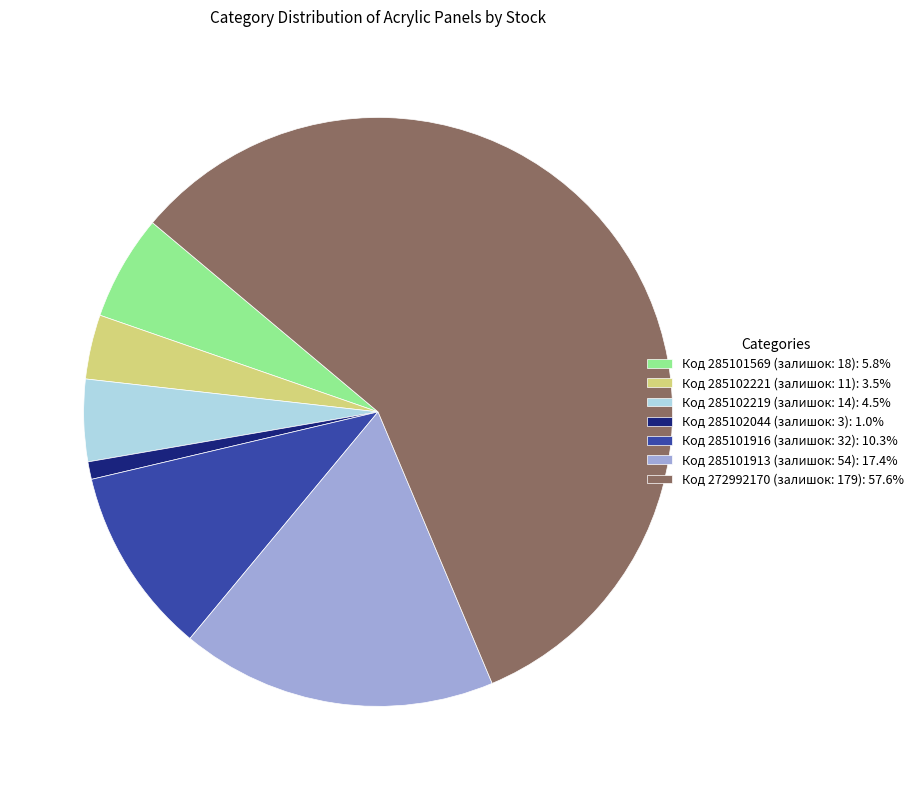

Approximately how many times larger is the value at Код 285101913 (залишок: 54): 17.4% compared to Код 285102221 (залишок: 11): 3.5%?

4.9